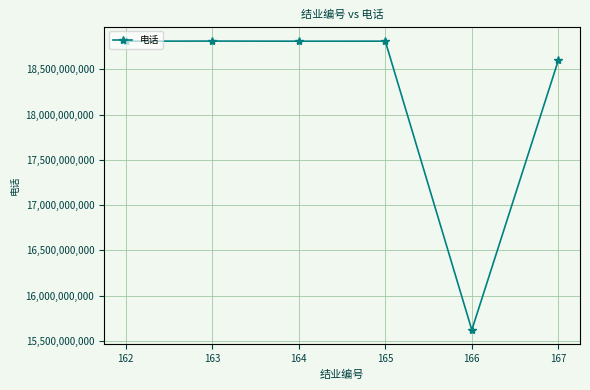

True or false: there are more than 2 points higher than both neighbors.

False